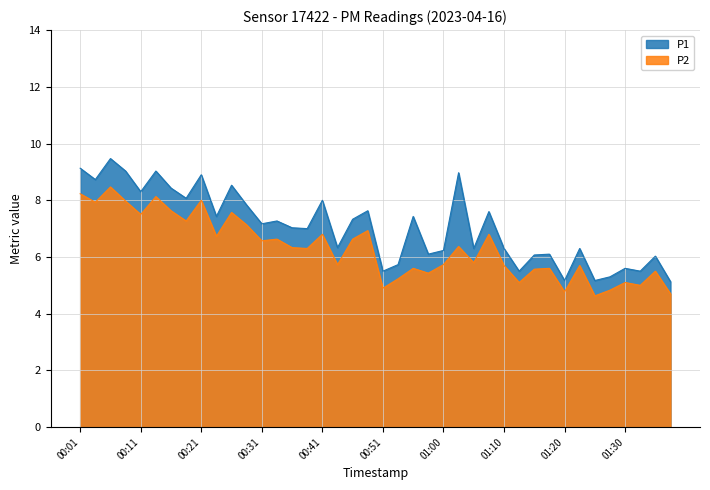

What is the smallest value displayed?

4.6